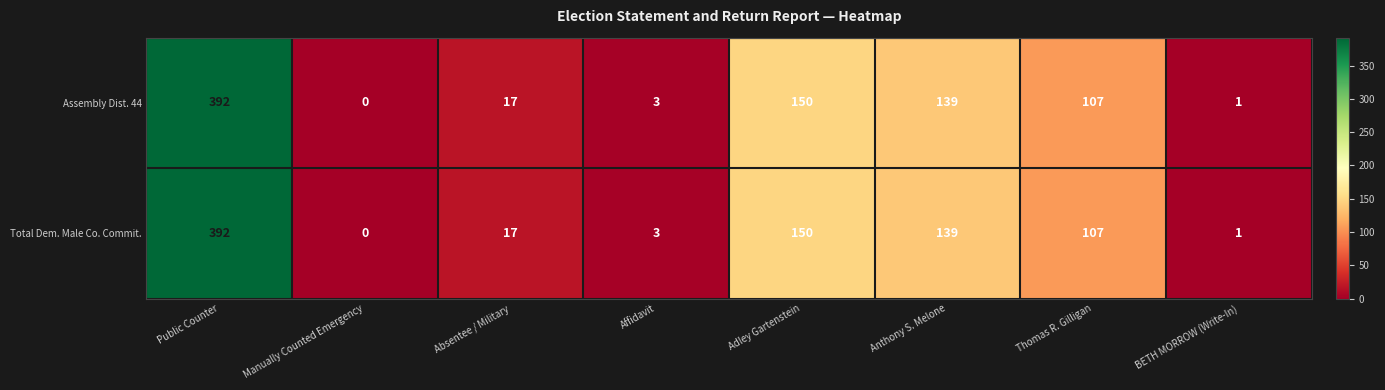

What is the highest value of the Total Dem. Male Co. Commit. series?

392